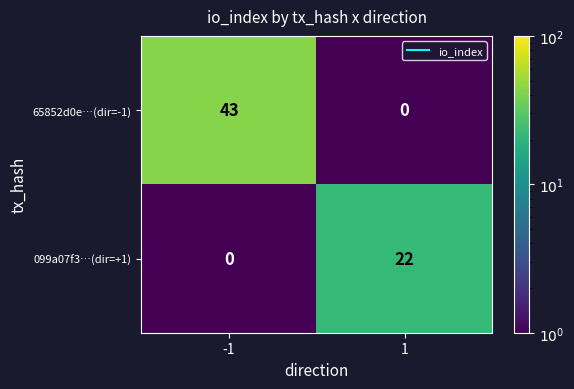

True or false: 099a07f3…(dir=+1) has a value of 0 at -1.

True